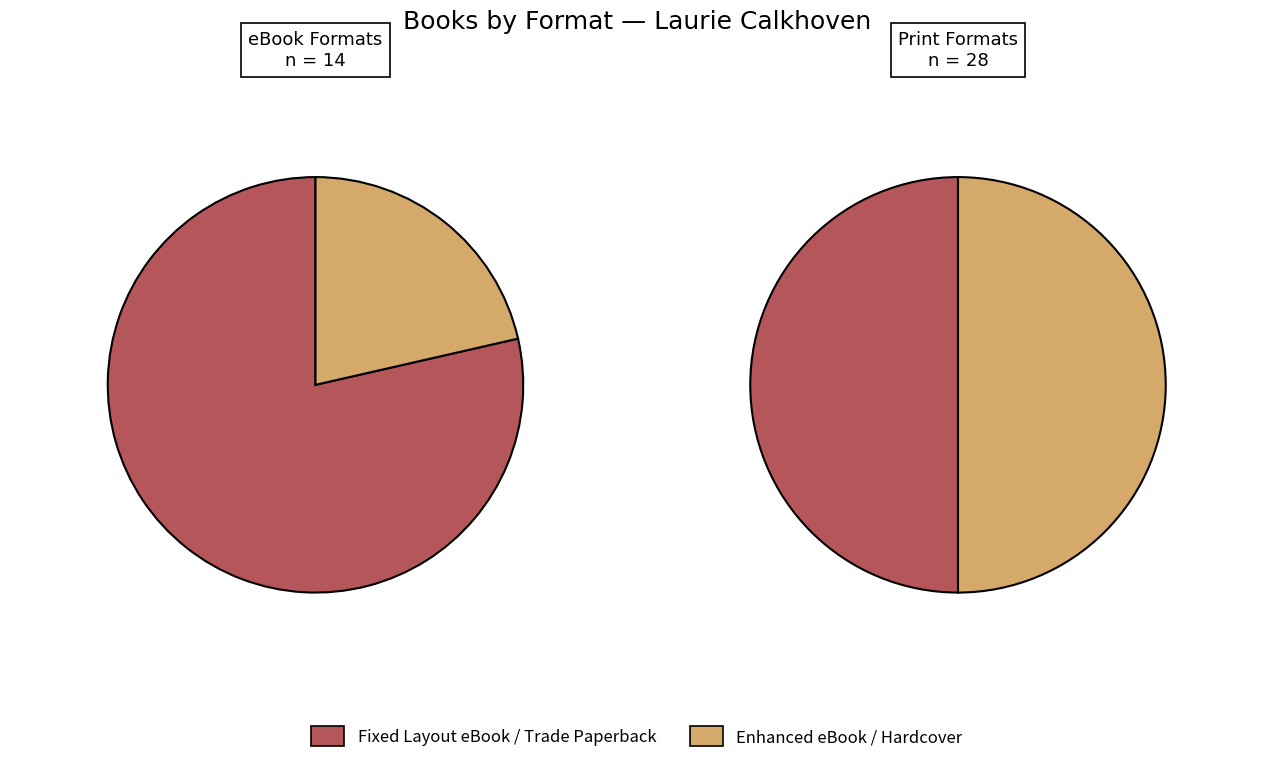

Rank the categories by value from lowest to highest.

Enhanced eBook, Fixed Layout eBook, Trade Paperback, Hardcover